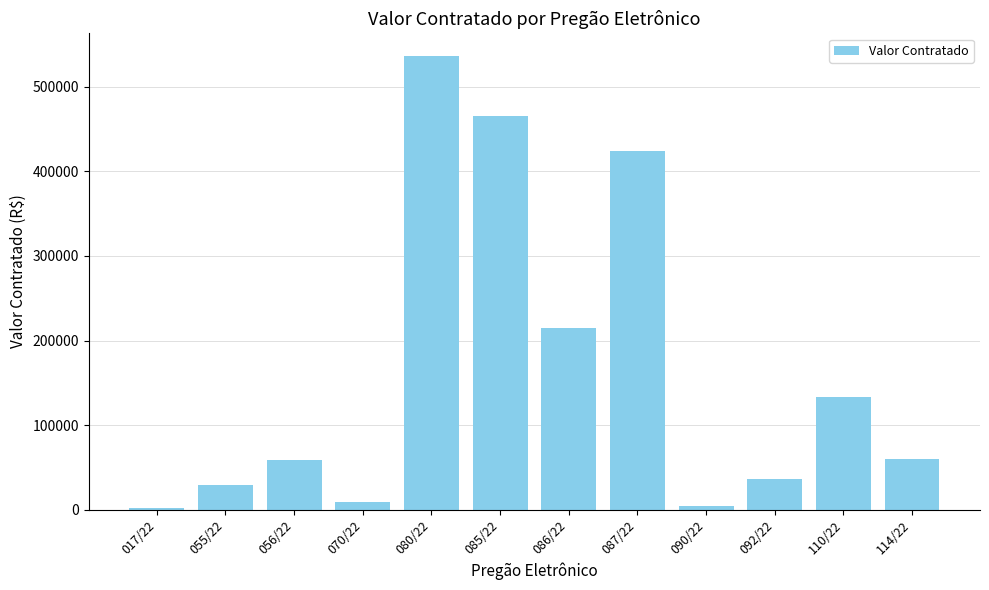

What is the difference between the maximum and second lowest values?

531399.9